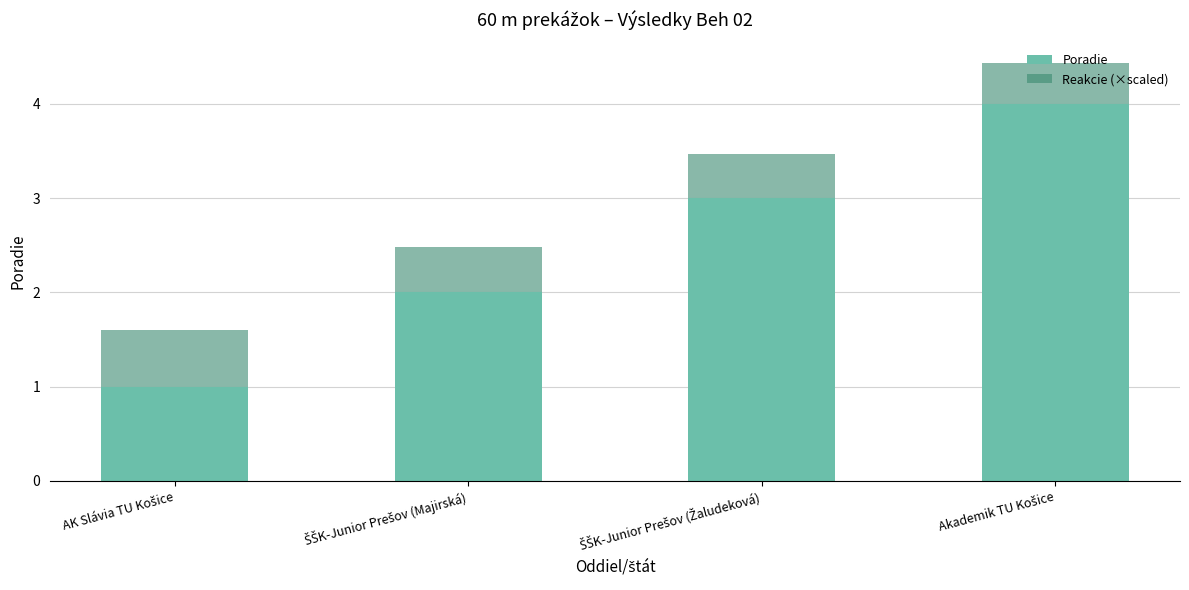

What is the highest value of the Poradie series?

4.0